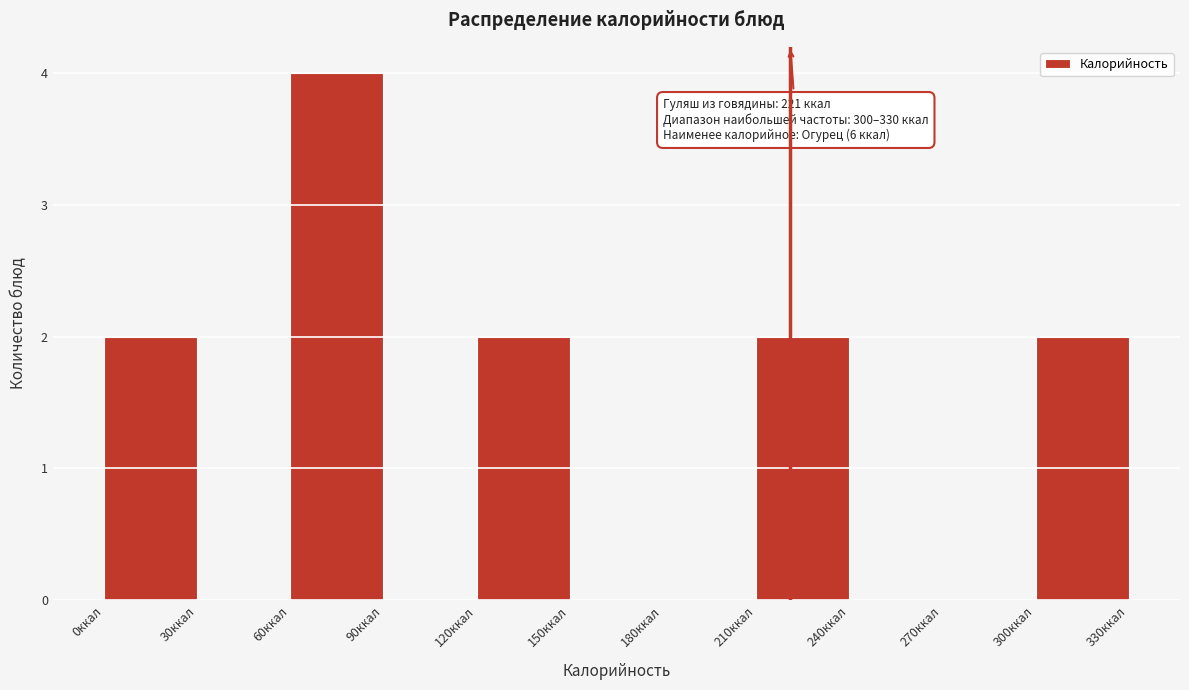

Which range on the x-axis has the tallest bar?

60 to 90